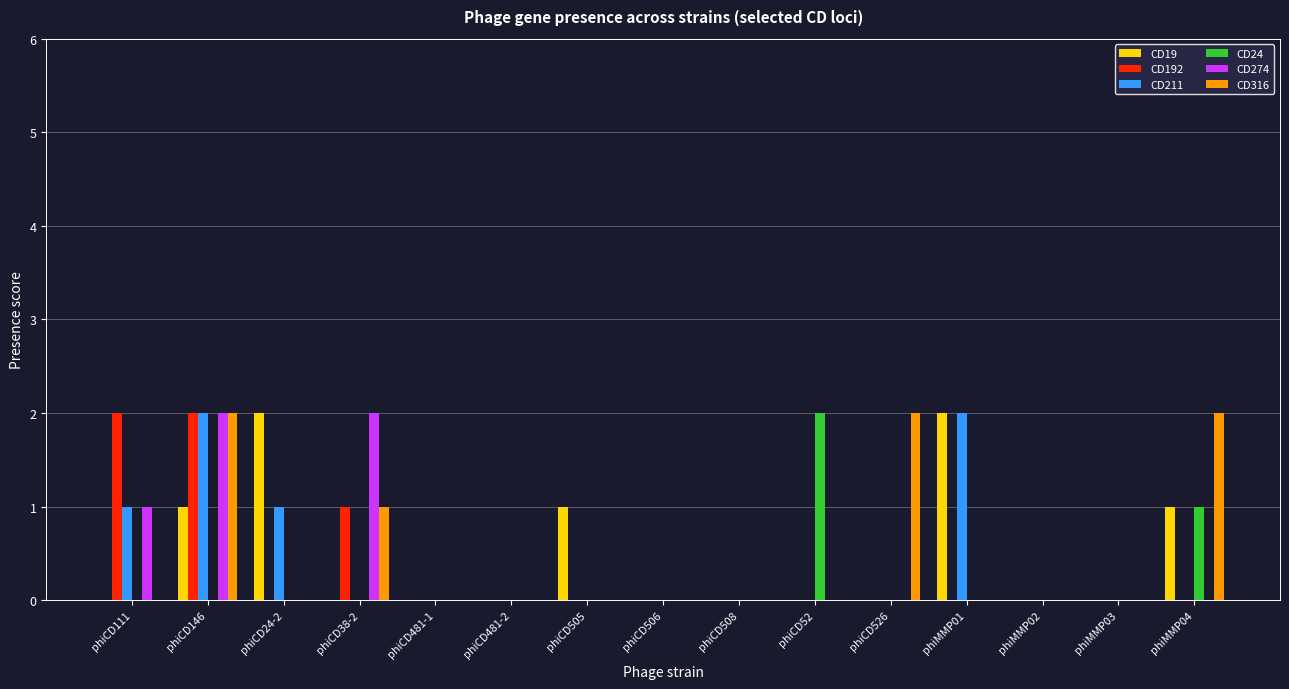

What are all the series names shown in the legend?

CD19, CD192, CD211, CD24, CD274, CD316